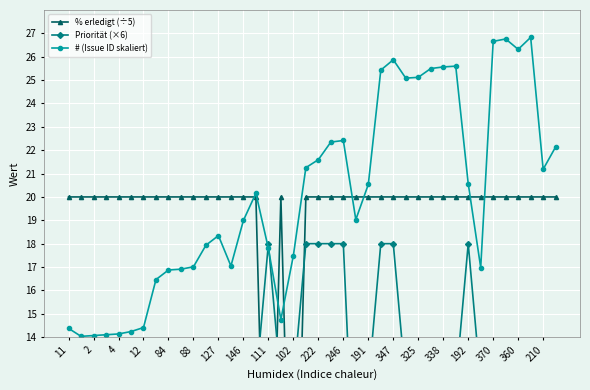

The value of # (Issue ID skaliert) at 246 is 8.2. True or false?

False